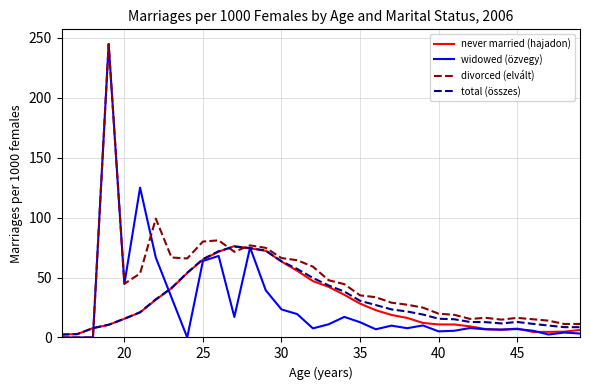

At how many categories does at least one series exceed 221?

1